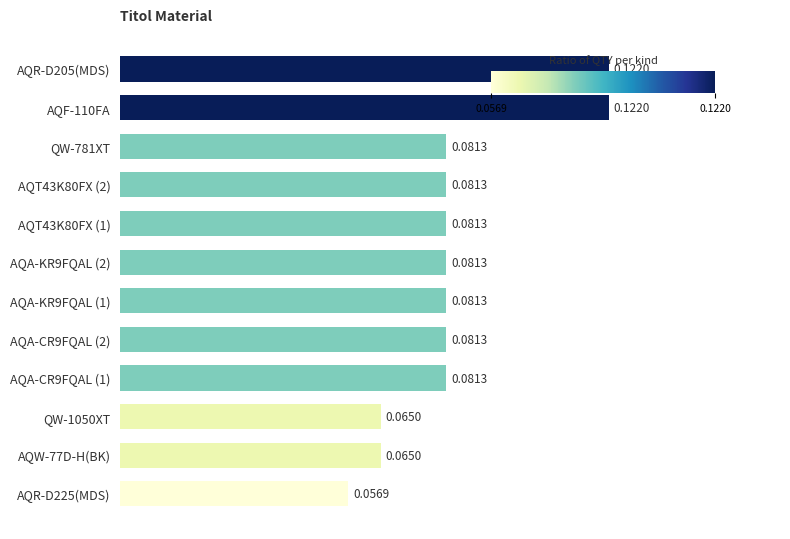

Which has a higher value, AQA-CR9FQAL (2) or AQR-D205(MDS)?

AQR-D205(MDS)